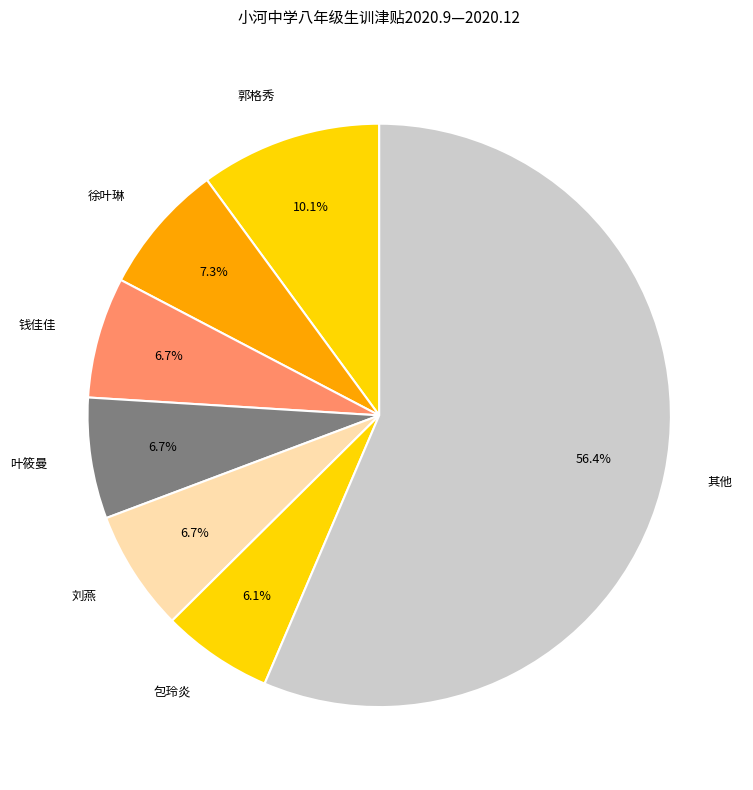

What portion of the pie excludes 徐叶琳?

92.7%